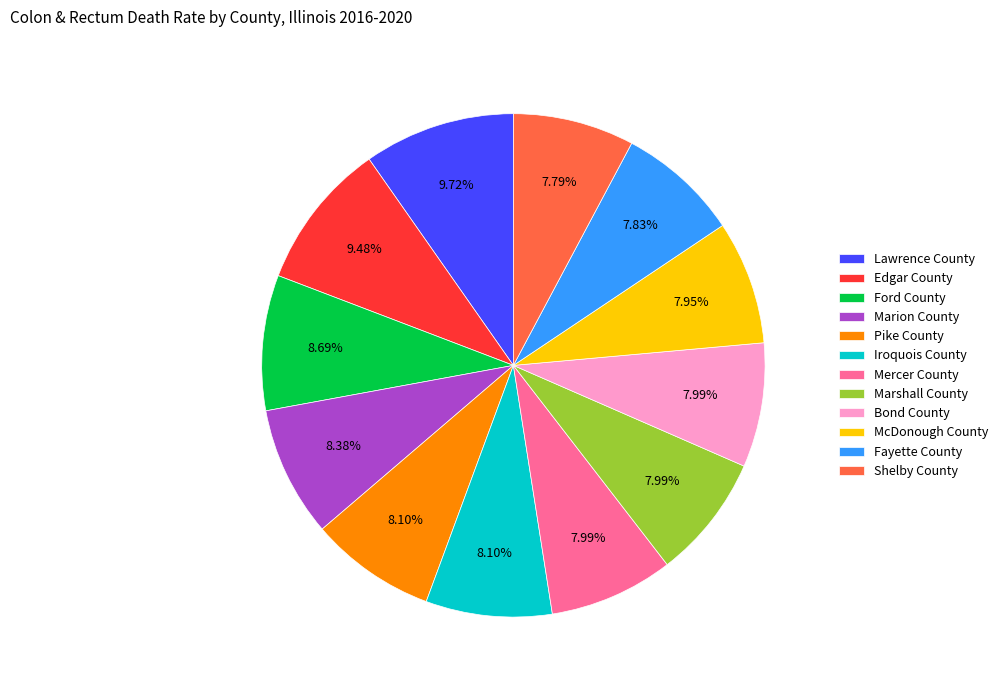

Combined, do Iroquois County and Shelby County account for over 50%?

No